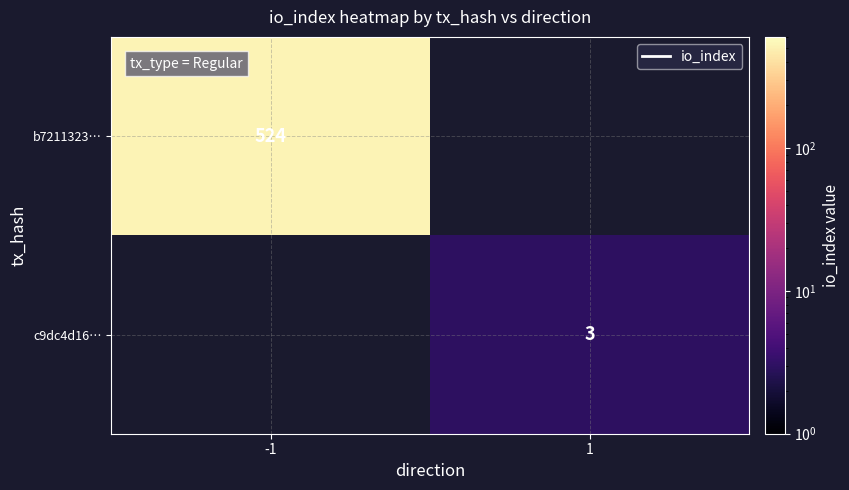

The value of b7211323… at -1 is 524. True or false?

True